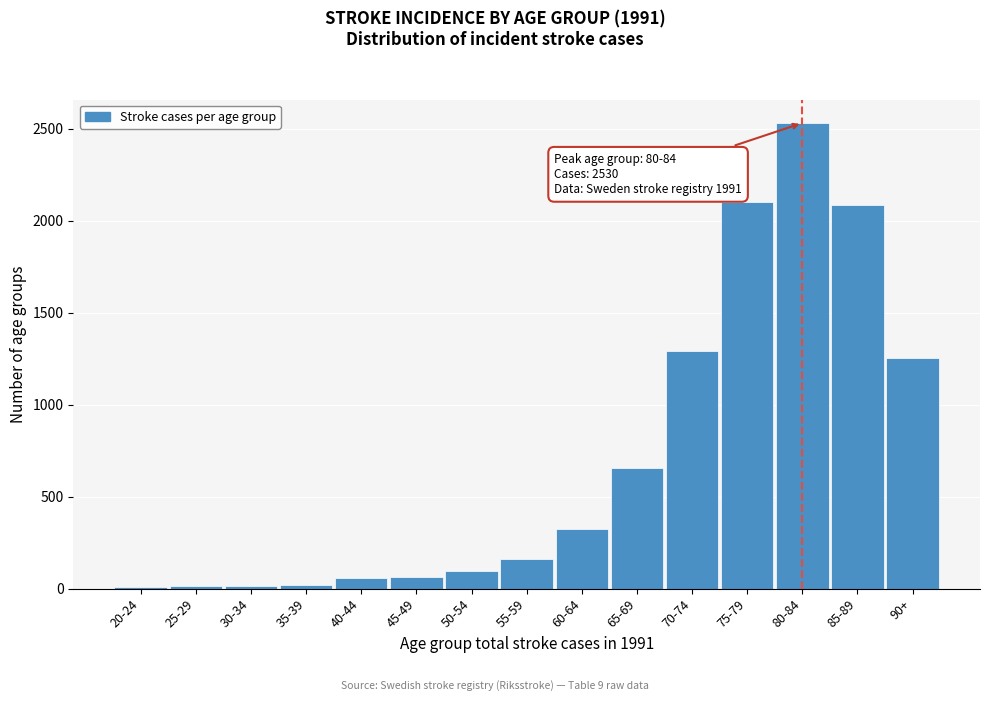

What is the label of the 13th bar from the left?

80-84